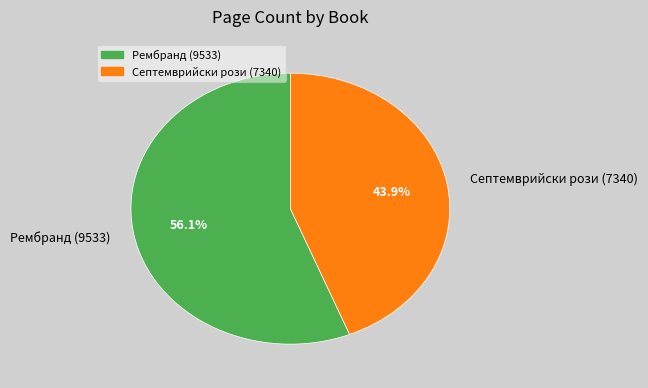

Which has a higher value, Рембранд (9533) or Септемврийски рози (7340)?

Рембранд (9533)